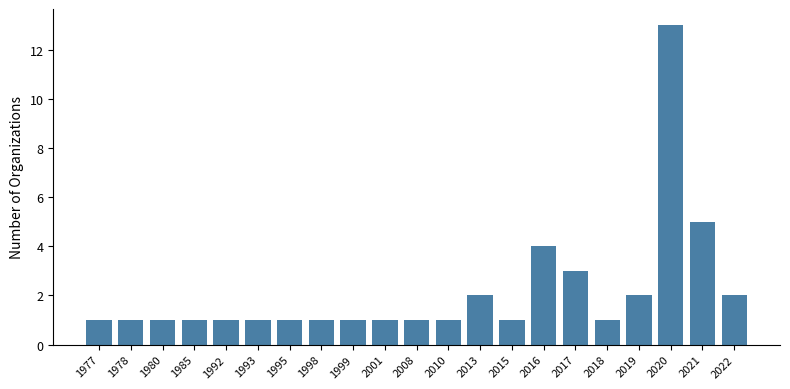

Count the number of categories in the chart.

21